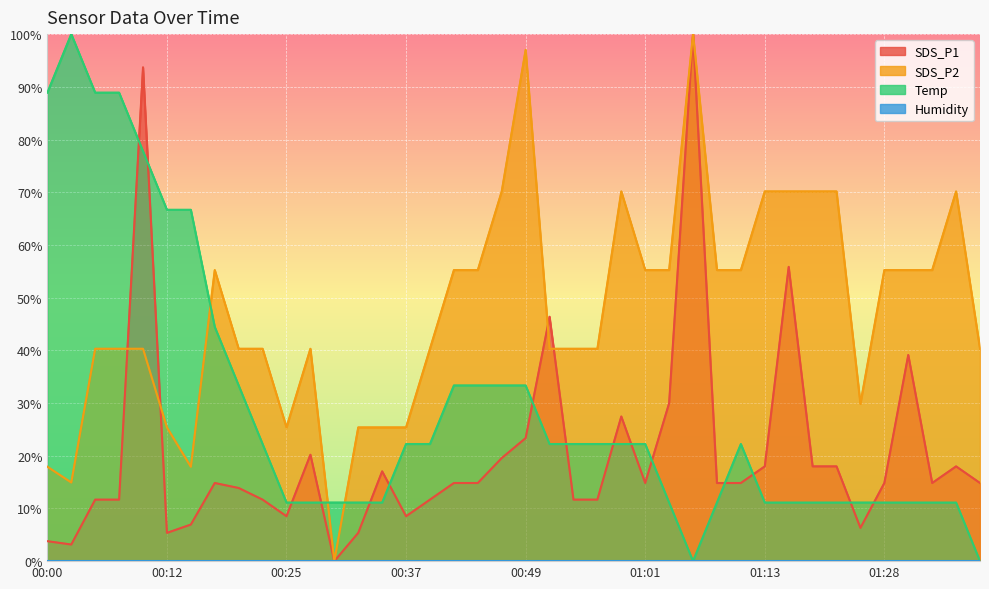

The value of Temp at 01:38 is 57.1. True or false?

False